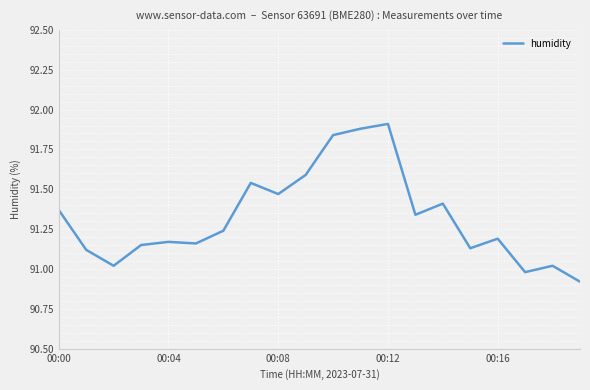

What is the smallest value displayed?

90.9